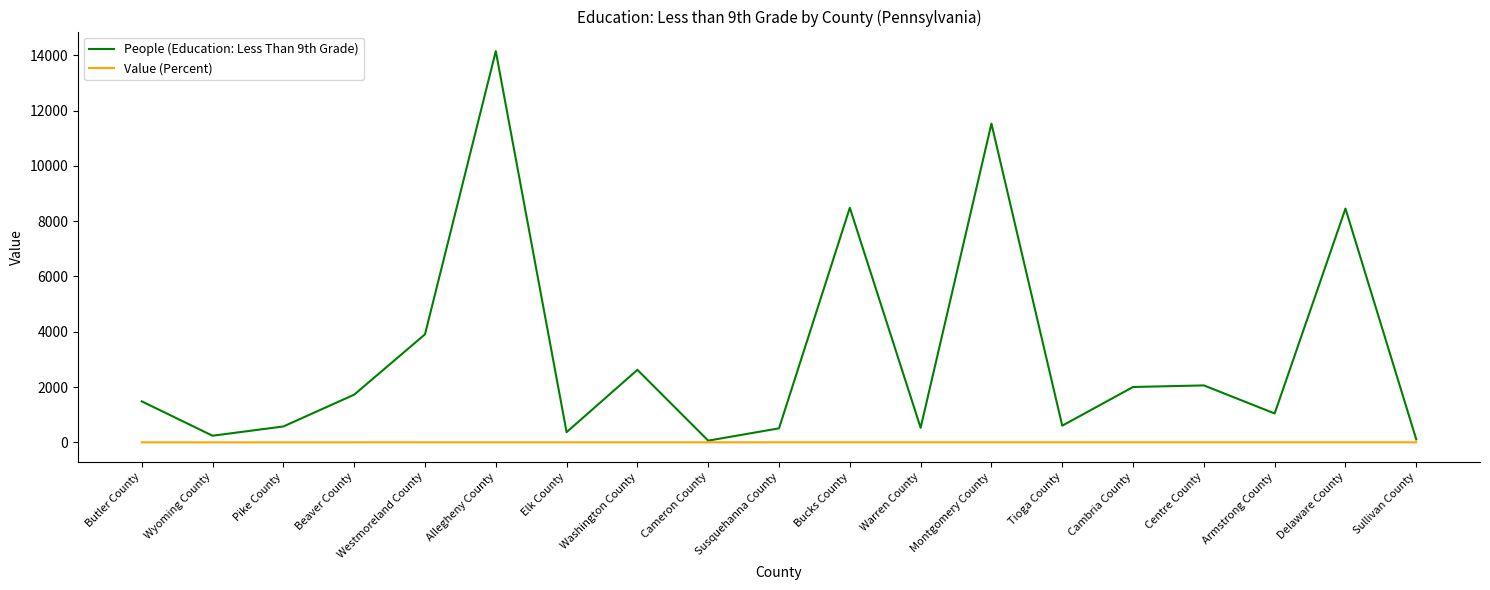

Is this an area chart (filled region under the line)?

No